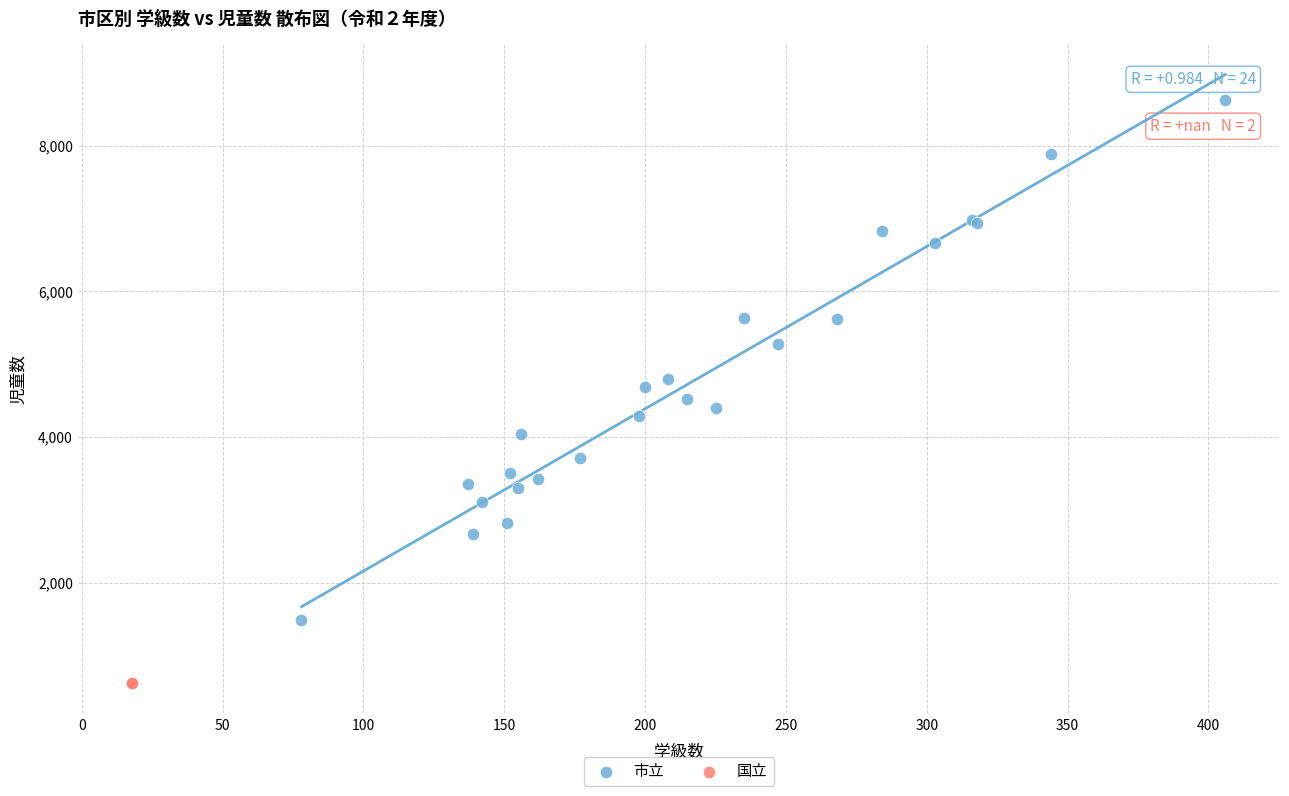

What are all the series names shown in the legend?

市立, 国立